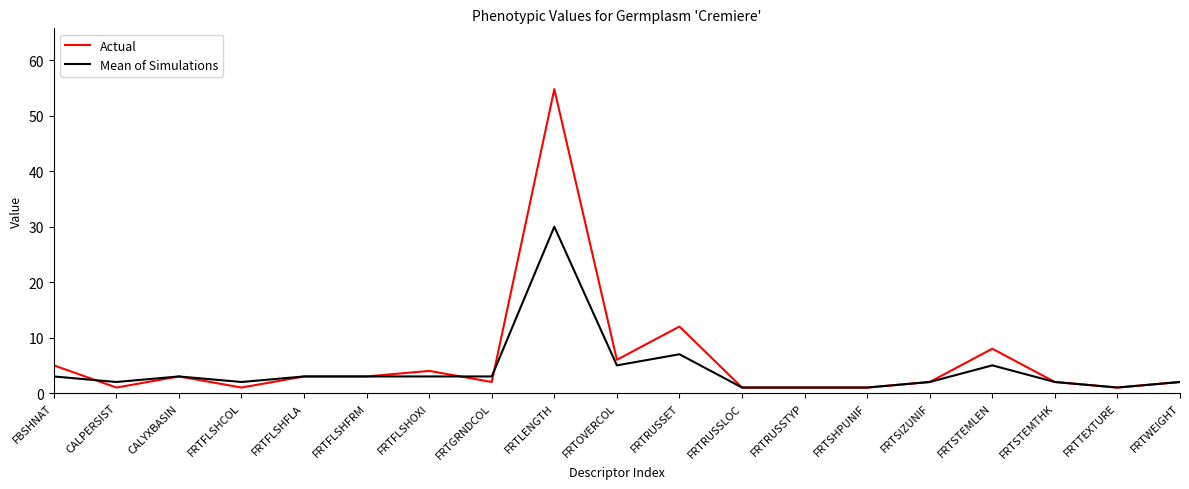

What are all the series names shown in the legend?

Actual, Mean of Simulations